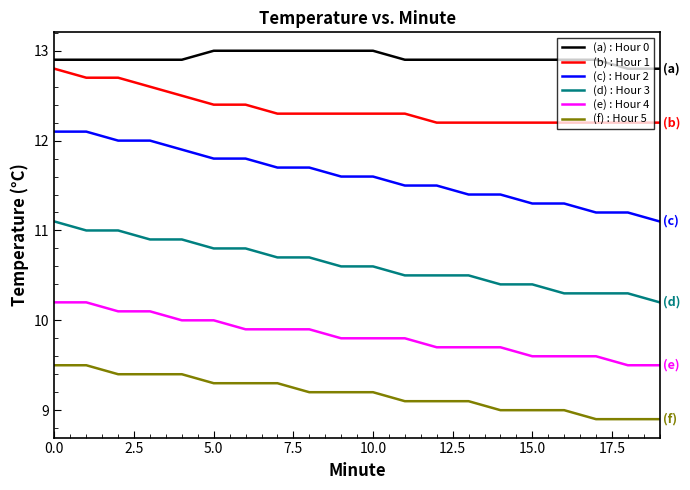

What is the difference between the maximum and minimum values in the (e) : Hour 4 series?

0.7